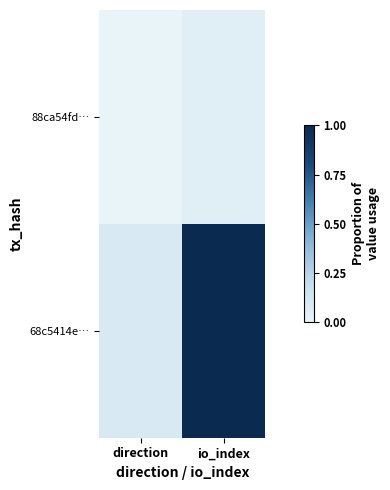

Rank the series at direction from lowest to highest value.

88ca54fd…, 68c5414e…